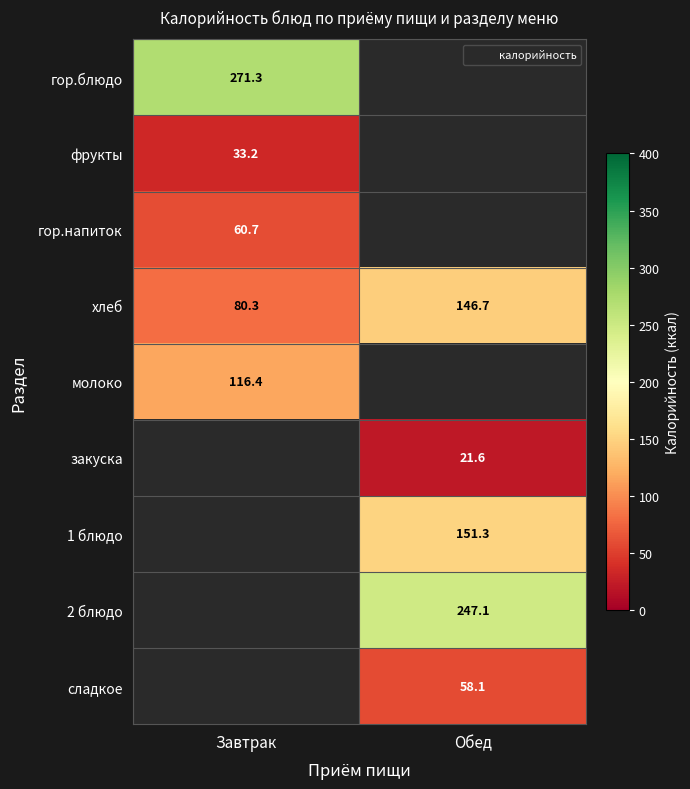

Count the number of data series in this chart.

9